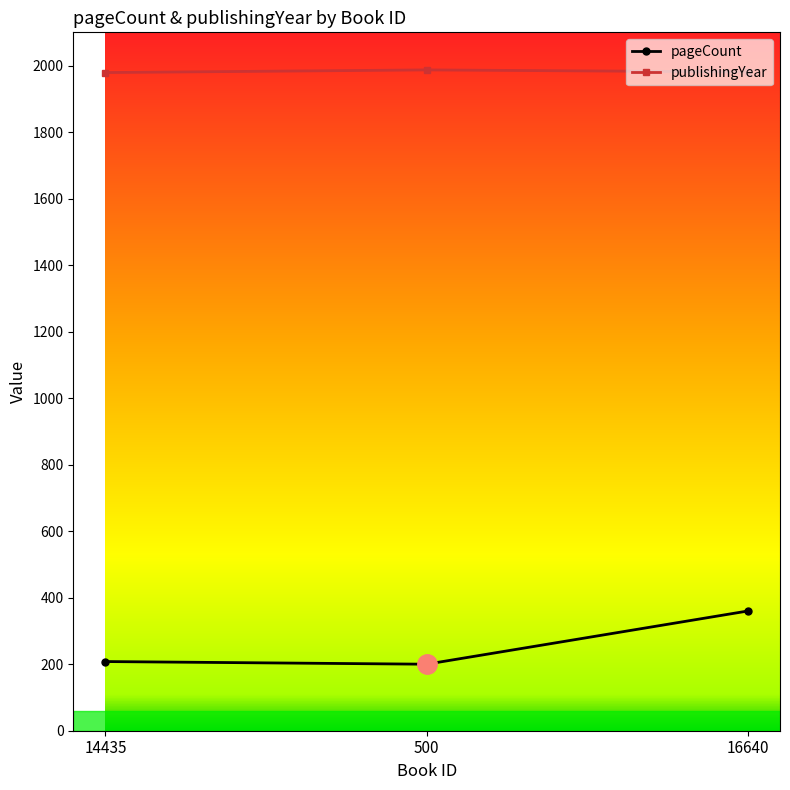

What is the average value of the publishingYear series?

1982